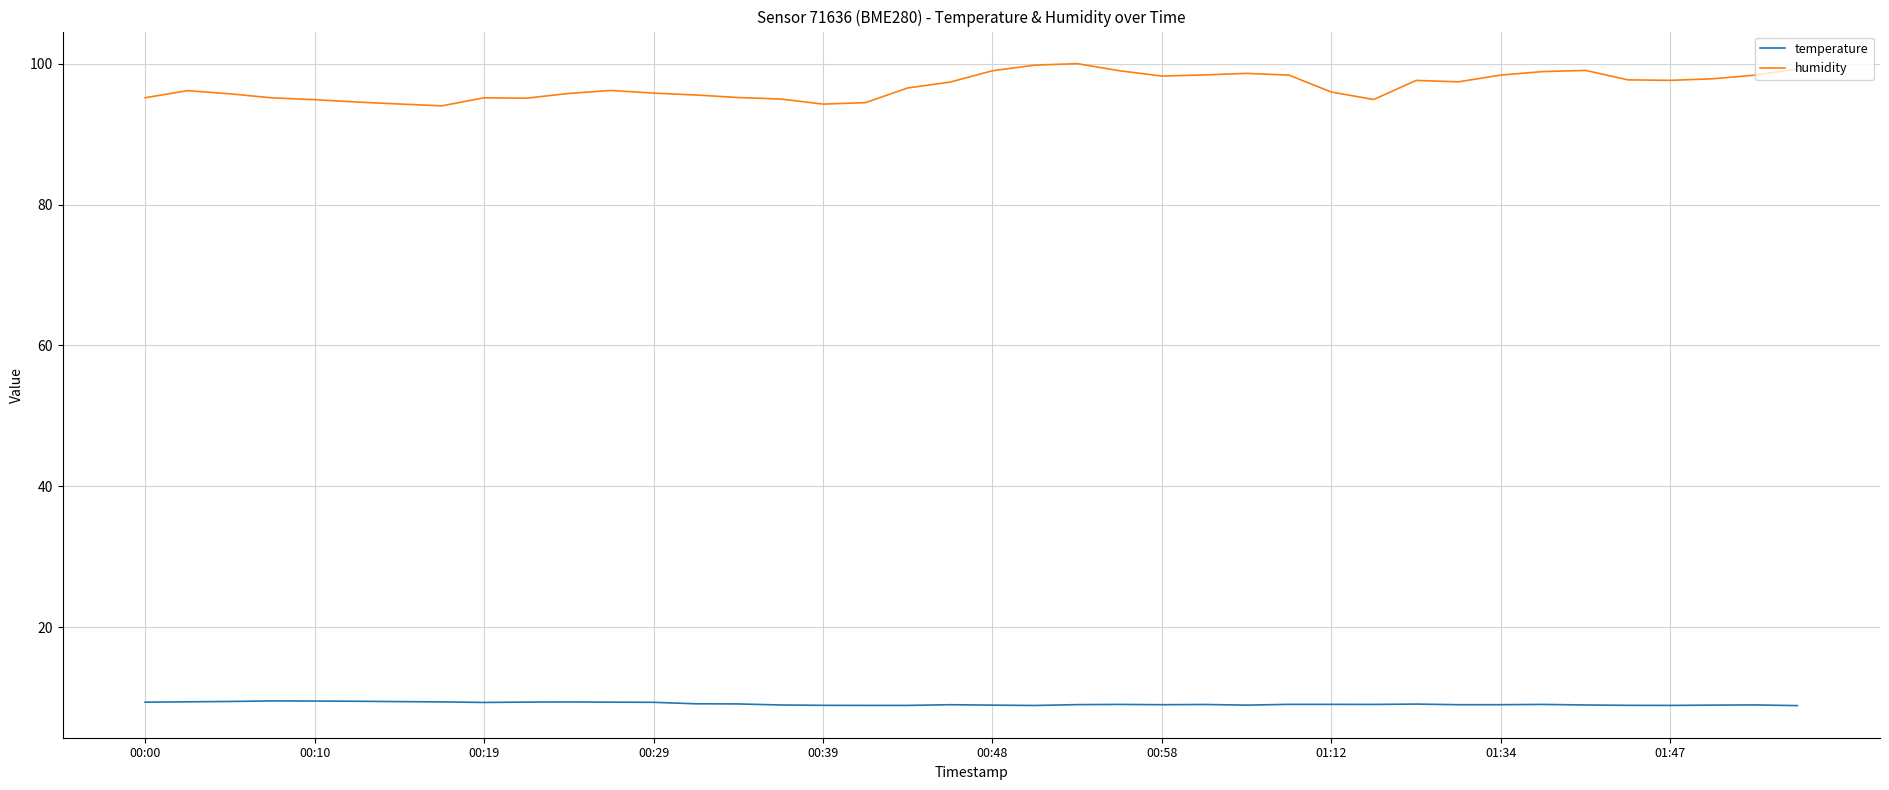

Which series has the widest spread of values?

humidity